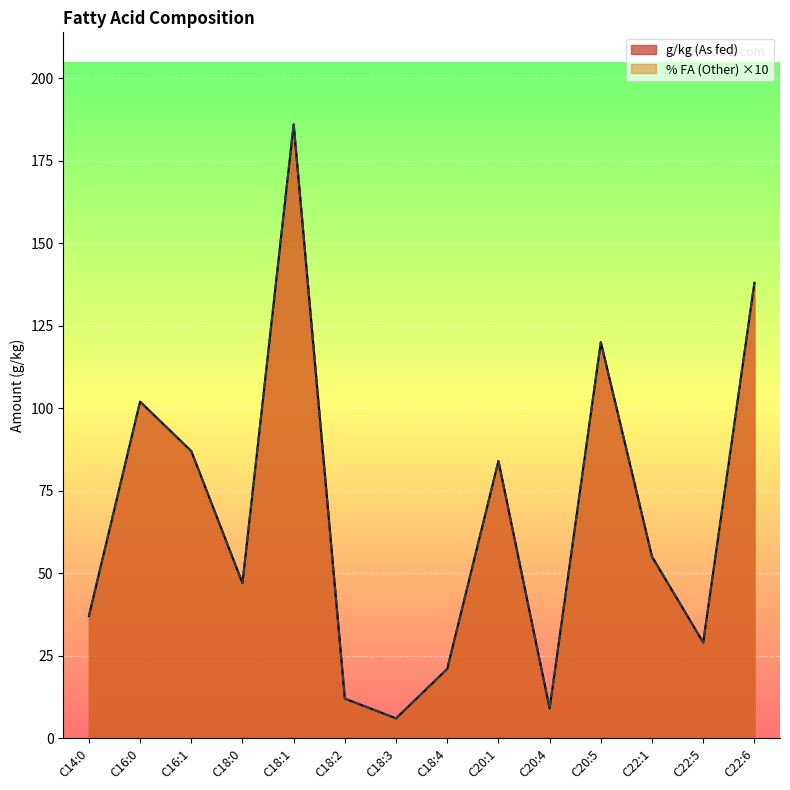

True or false: % FA (Other) has a value of 84 at C20:1.

True